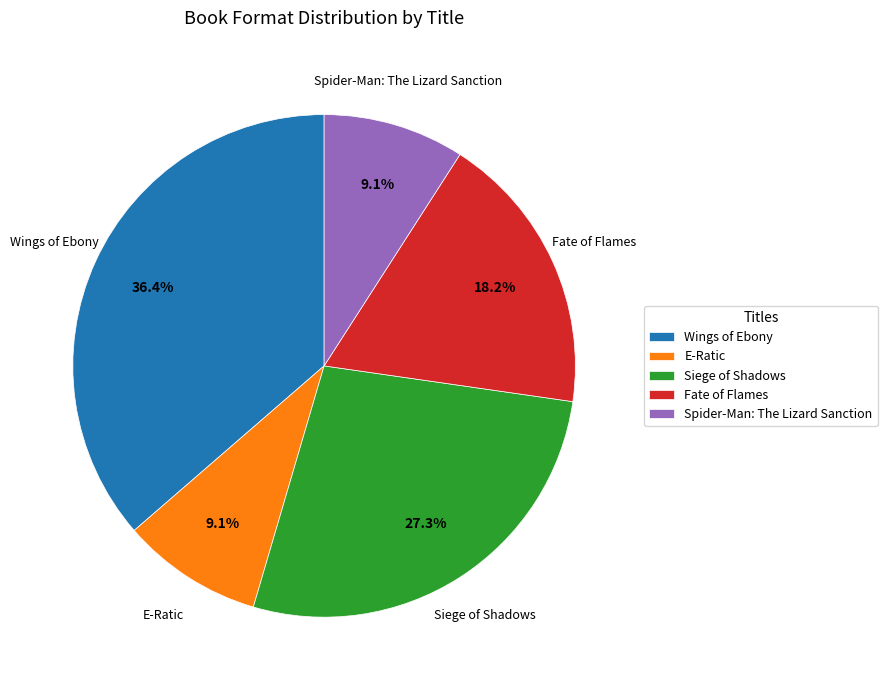

What is the largest slice in the pie chart?

Wings of Ebony